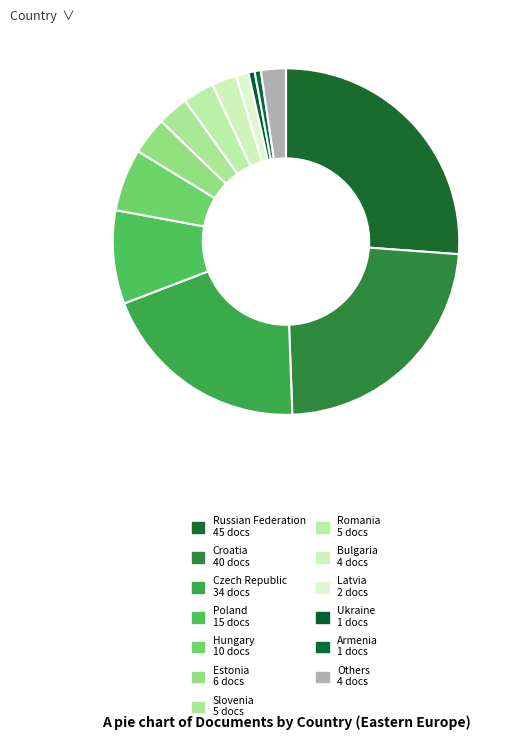

Count the number of slices in the pie.

13